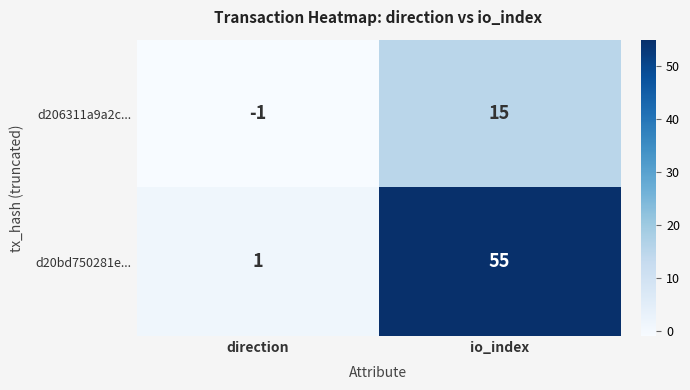

The value of d20bd750281e... at io_index is 55. True or false?

True